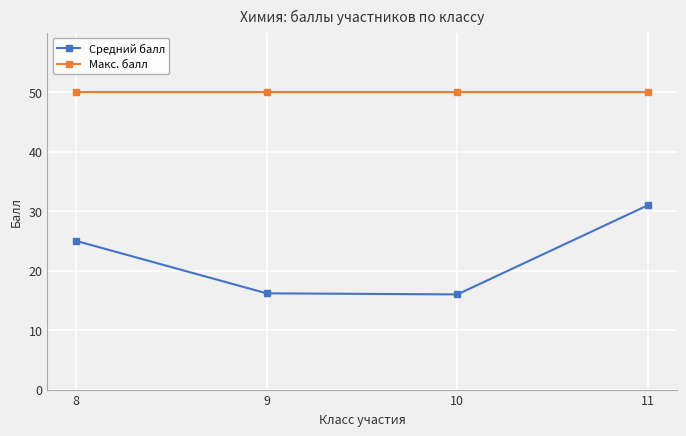

List the series in order of their overall mean, highest first.

Макс. балл, Средний балл